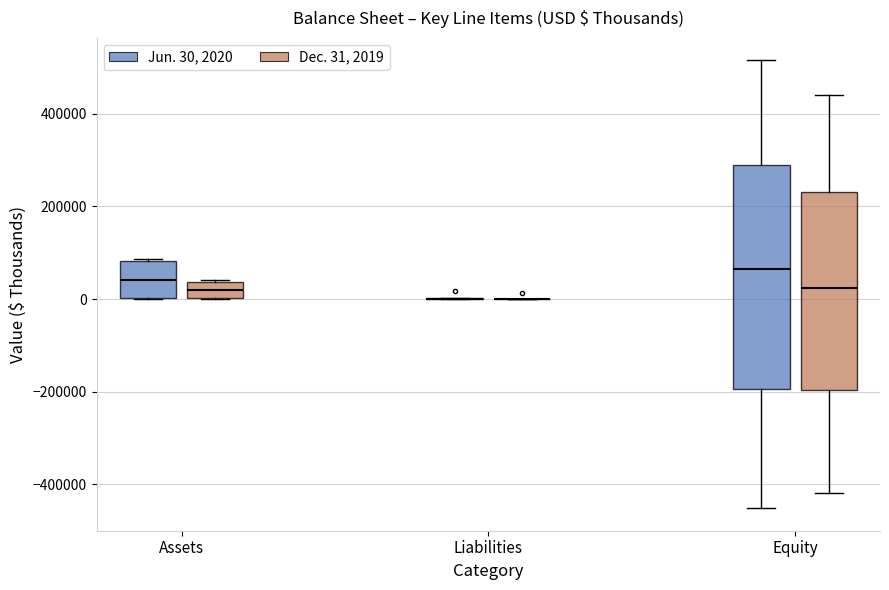

Reading left to right, read every box against the y-axis: the position of its median line, the range the box covers, and the ends of its whiskers. The values are not printed on the chart, so give them approximately, as read against the axis.

Assets (Jun. 30, 2020): median 40000, box 0 to 80000, whiskers 0 to 80000
Assets (Dec. 31, 2019): median 20000, box 0 to 40000, whiskers 0 to 40000
Liabilities (Jun. 30, 2020): box collapsed to a line at 0, whiskers 0 to 0
Liabilities (Dec. 31, 2019): box collapsed to a line at 0, whiskers 0 to 0
Equity (Jun. 30, 2020): median 60000, box -200000 to 280000, whiskers -460000 to 520000
Equity (Dec. 31, 2019): median 20000, box -200000 to 240000, whiskers -420000 to 440000